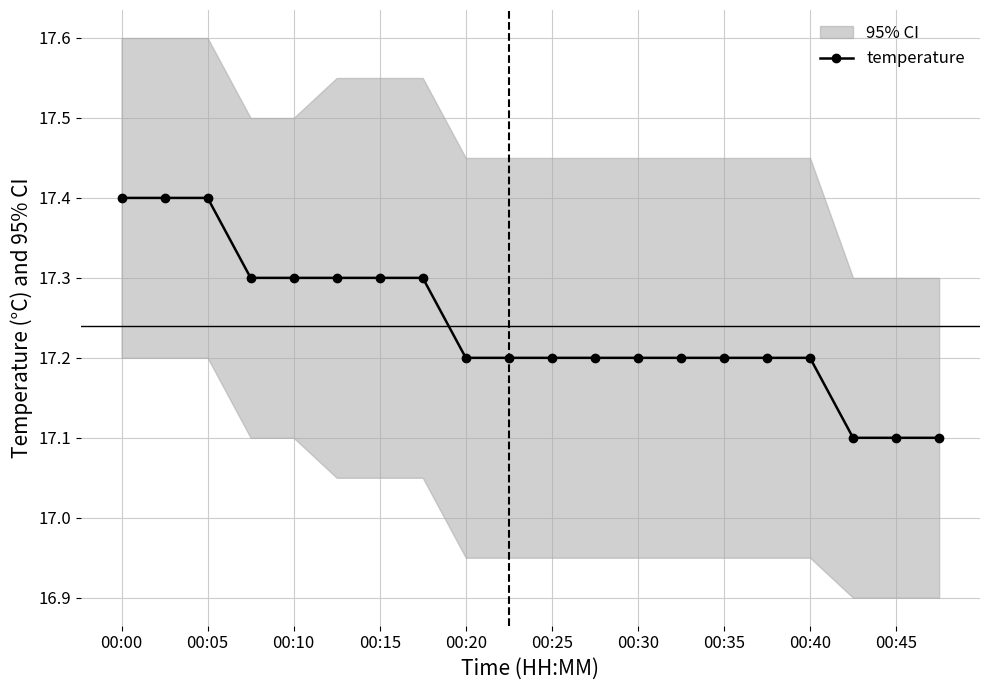

Is it true that temperature equals 17.2 at 00:20?

True